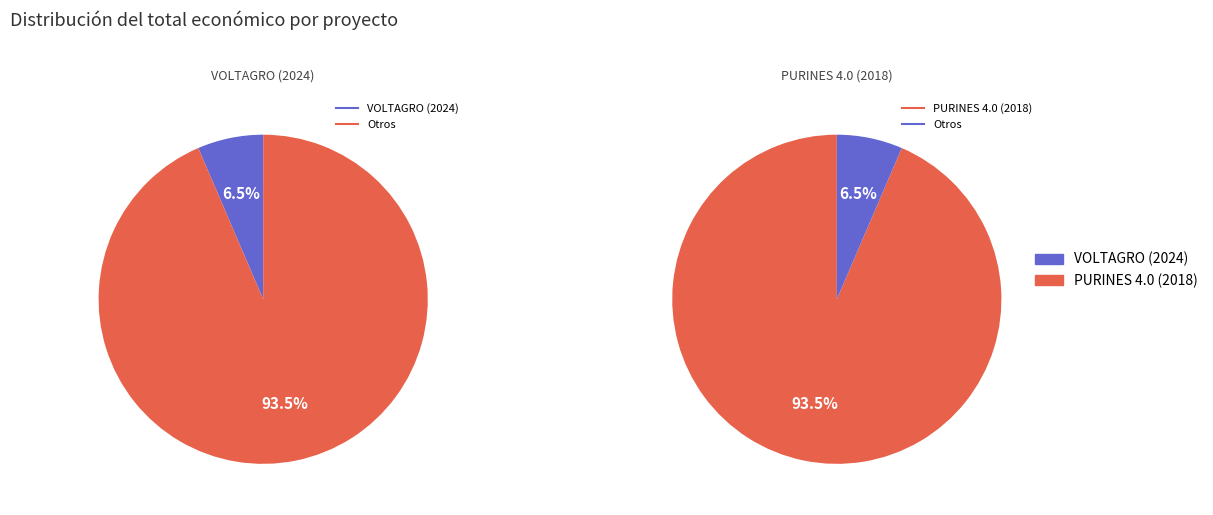

Is there a majority slice in this chart?

Yes